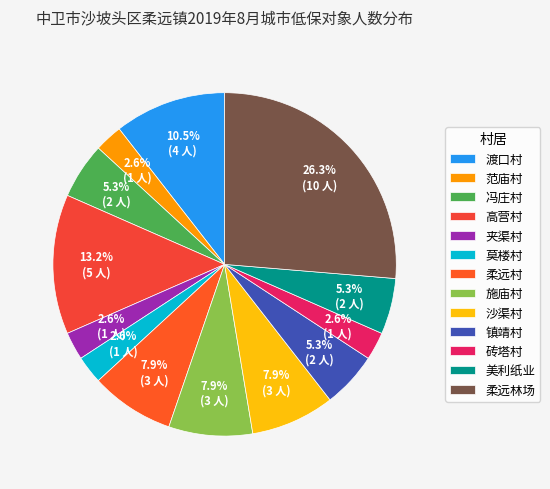

To the nearest percent, what is the average slice percentage?

8%